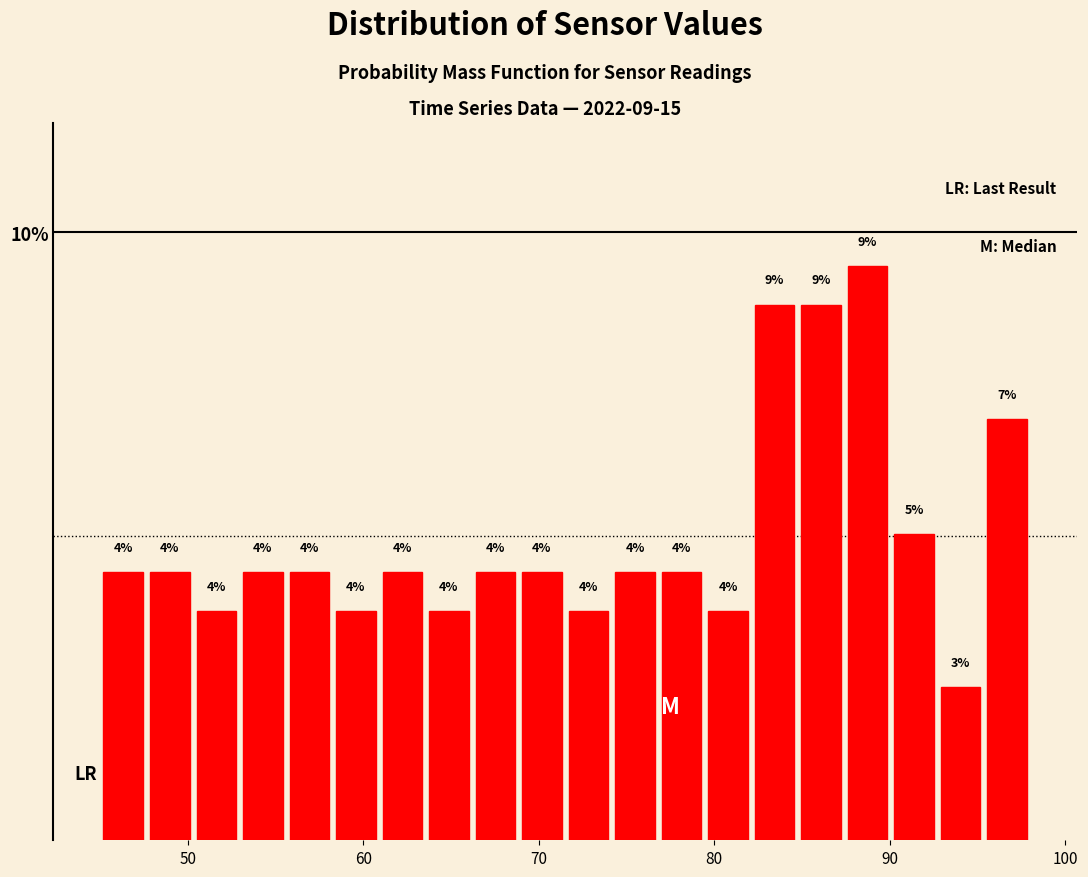

Around what value on the x-axis is the tallest bar? Give the approximate position of its centre, as read against the axis.

89